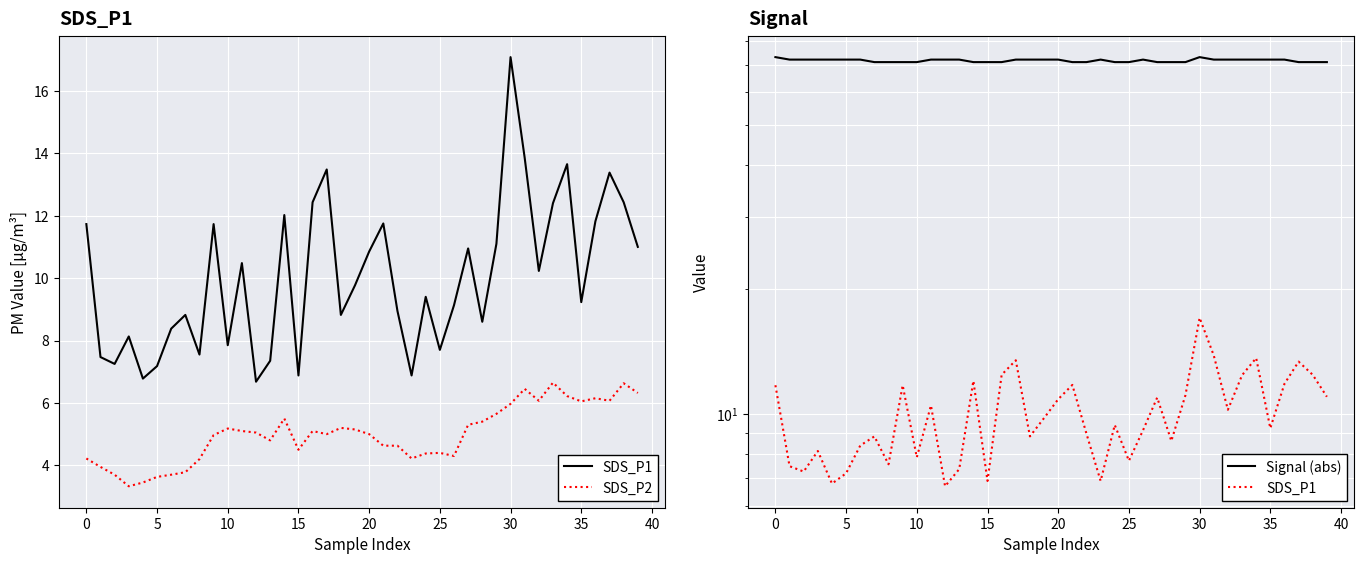

True or false: SDS_P2 and Signal (abs) cross at least once.

False